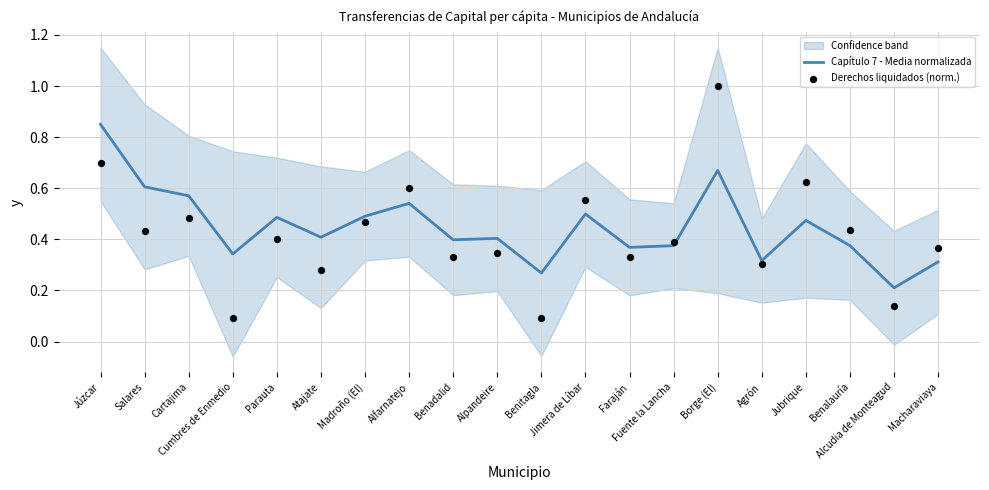

Which series has the largest total across all categories?

Capítulo 7 - Media normalizada